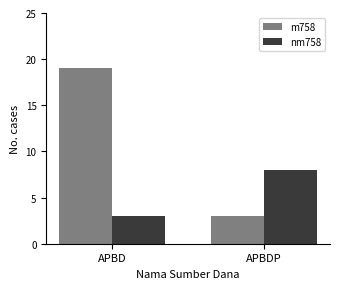

Which series has the largest total across all categories?

m758